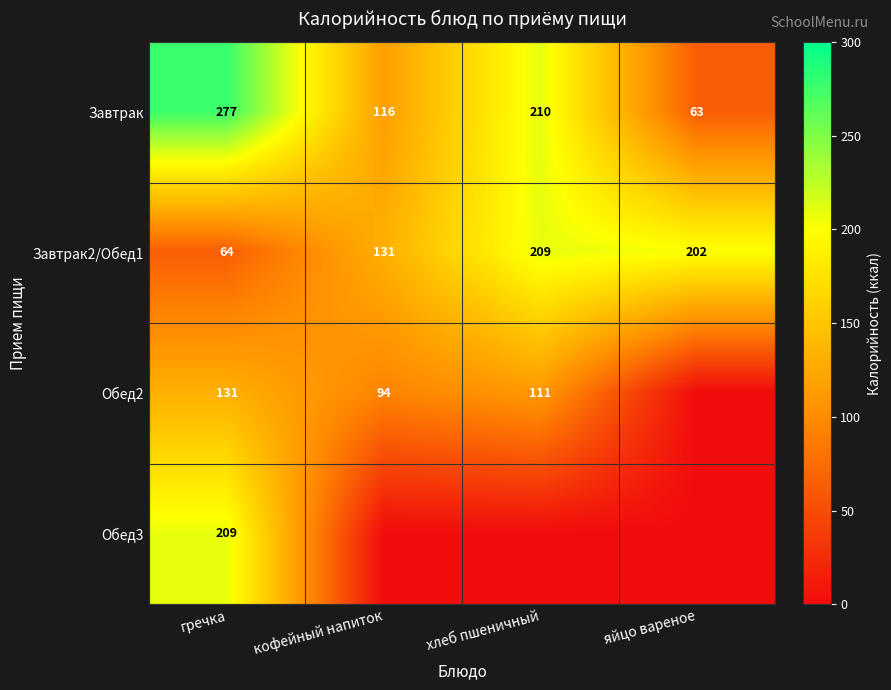

What is the average value of the Завтрак2/Обед1 series?

152